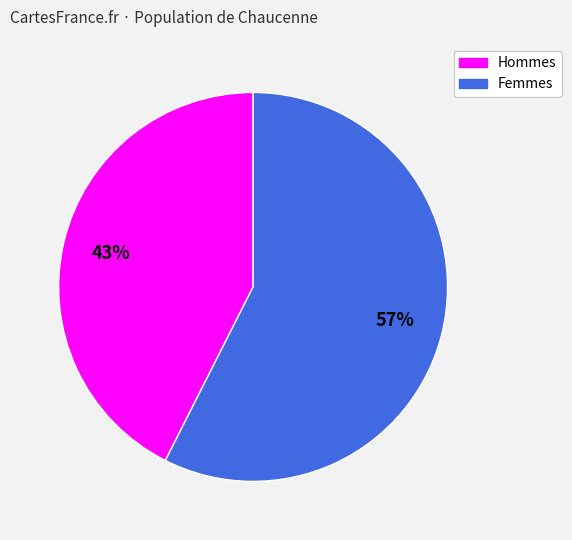

To the nearest percent, what is the average slice percentage?

50%